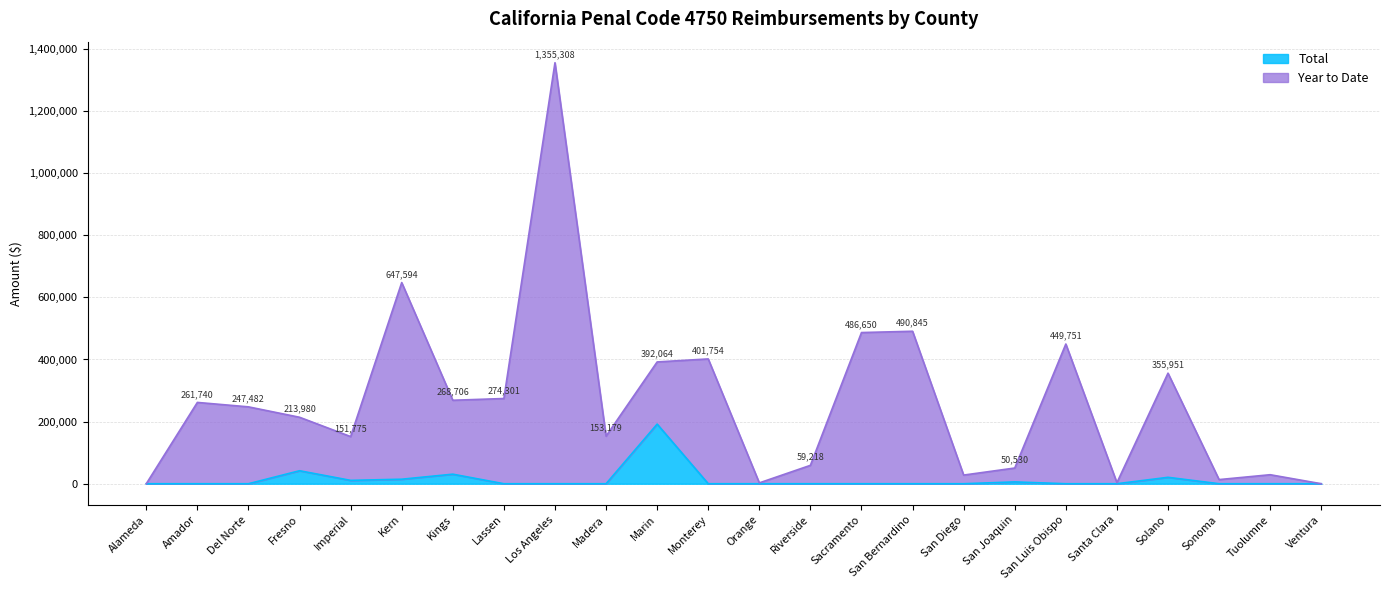

Between Riverside and Ventura, which is larger?

Riverside